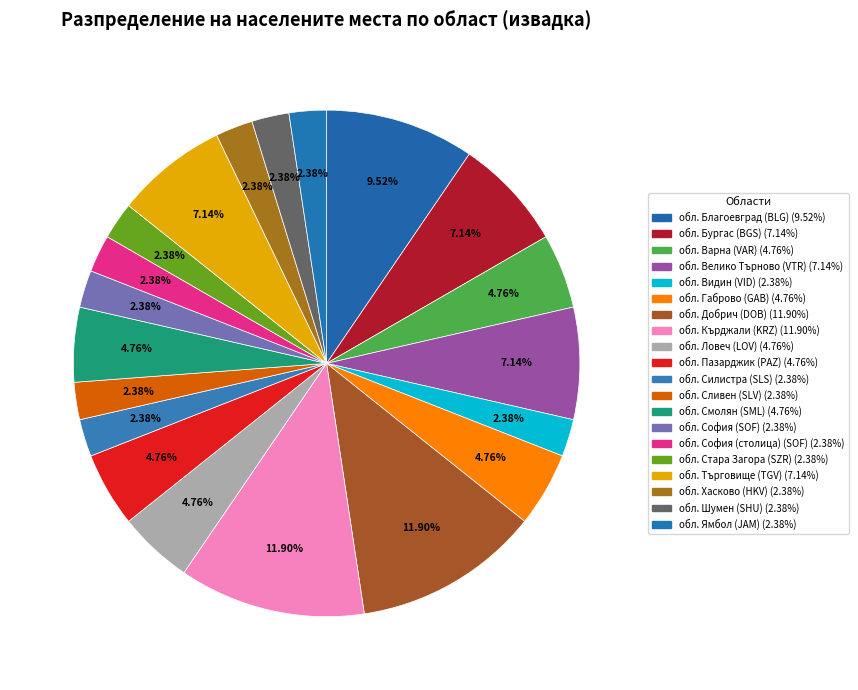

Count the number of slices in the pie.

20